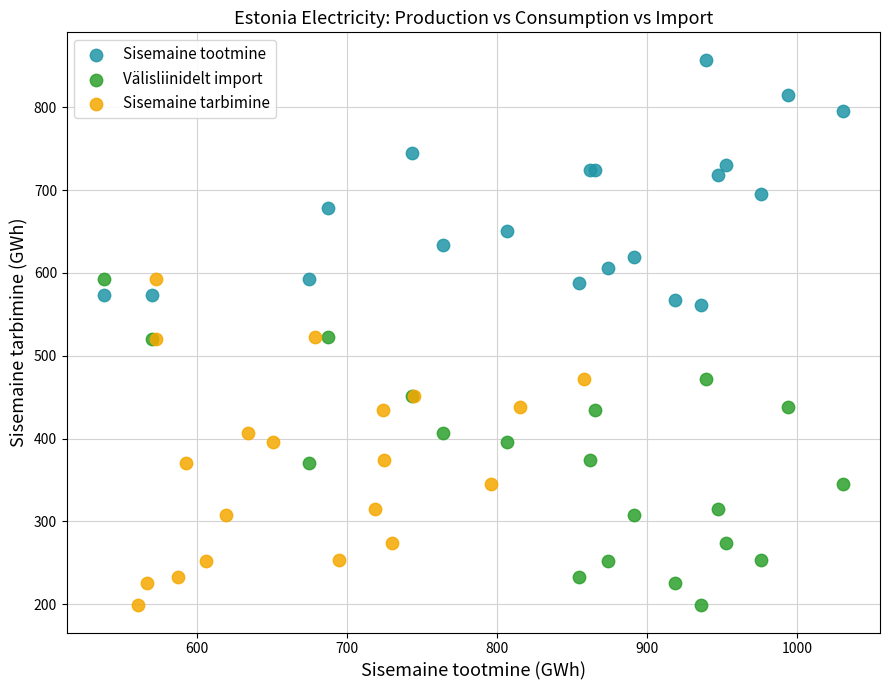

Which series contains the highest Y value?

Sisemaine tootmine